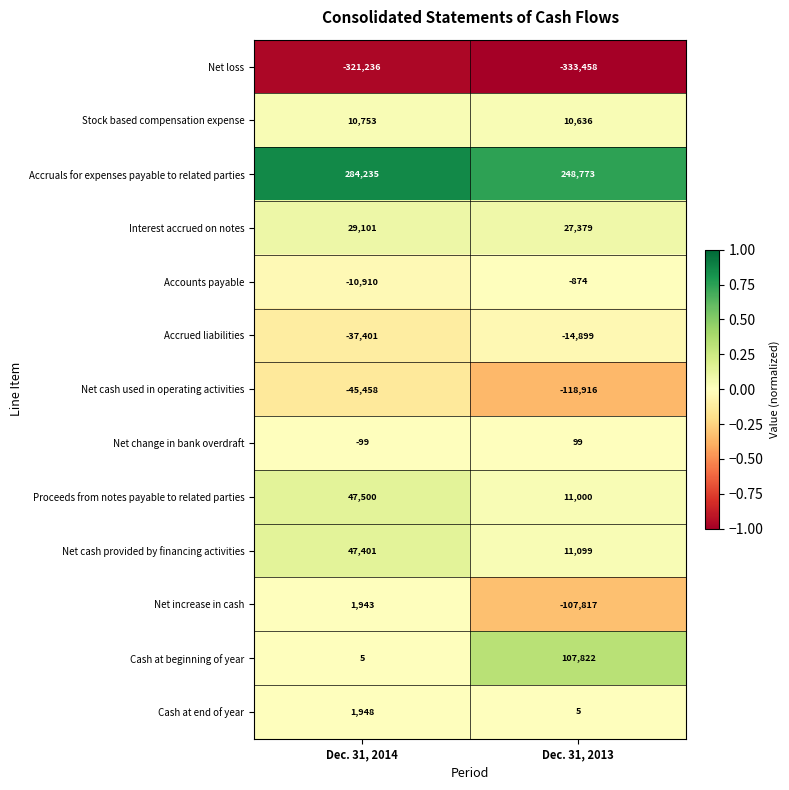

Reading right to left, what are all the values shown in this chart?

Net loss: Dec. 31, 2013=-333458	Dec. 31, 2014=-321236
Stock based compensation expense: Dec. 31, 2013=10636	Dec. 31, 2014=10753
Accruals for expenses payable to related parties: Dec. 31, 2013=248773	Dec. 31, 2014=284235
Interest accrued on notes: Dec. 31, 2013=27379	Dec. 31, 2014=29101
Accounts payable: Dec. 31, 2013=-874	Dec. 31, 2014=-10910
Accrued liabilities: Dec. 31, 2013=-14899	Dec. 31, 2014=-37401
Net cash used in operating activities: Dec. 31, 2013=-118916	Dec. 31, 2014=-45458
Net change in bank overdraft: Dec. 31, 2013=99	Dec. 31, 2014=-99
Proceeds from notes payable to related parties: Dec. 31, 2013=11000	Dec. 31, 2014=47500
Net cash provided by financing activities: Dec. 31, 2013=11099	Dec. 31, 2014=47401
Net increase in cash: Dec. 31, 2013=-107817	Dec. 31, 2014=1943
Cash at beginning of year: Dec. 31, 2013=107822	Dec. 31, 2014=5
Cash at end of year: Dec. 31, 2013=5	Dec. 31, 2014=1948